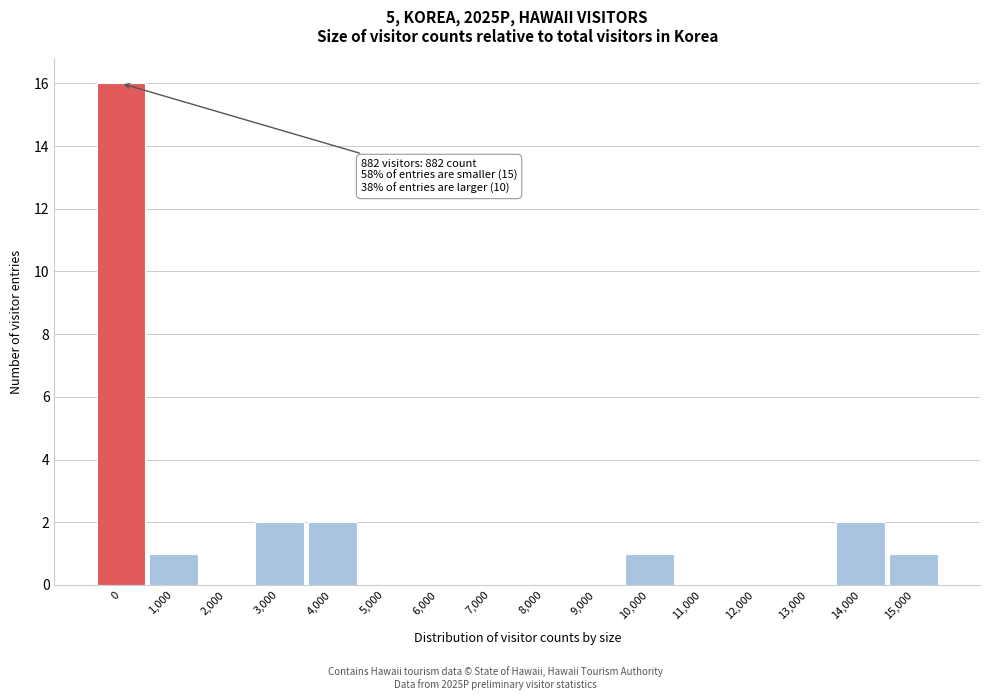

Reading left to right, transcribe all the data shown in this chart.

0=16	1,000=1	2,000=0	3,000=2	4,000=2	5,000=0	6,000=0	7,000=0	8,000=0	9,000=0	10,000=1	11,000=0	12,000=0	13,000=0	14,000=2	15,000=1